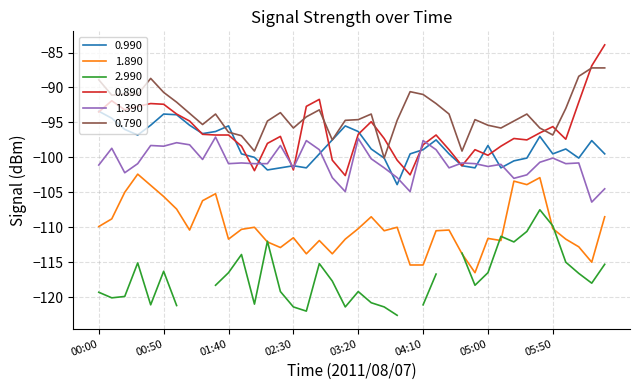

At which label does 0.990 first exceed -98?

00:00